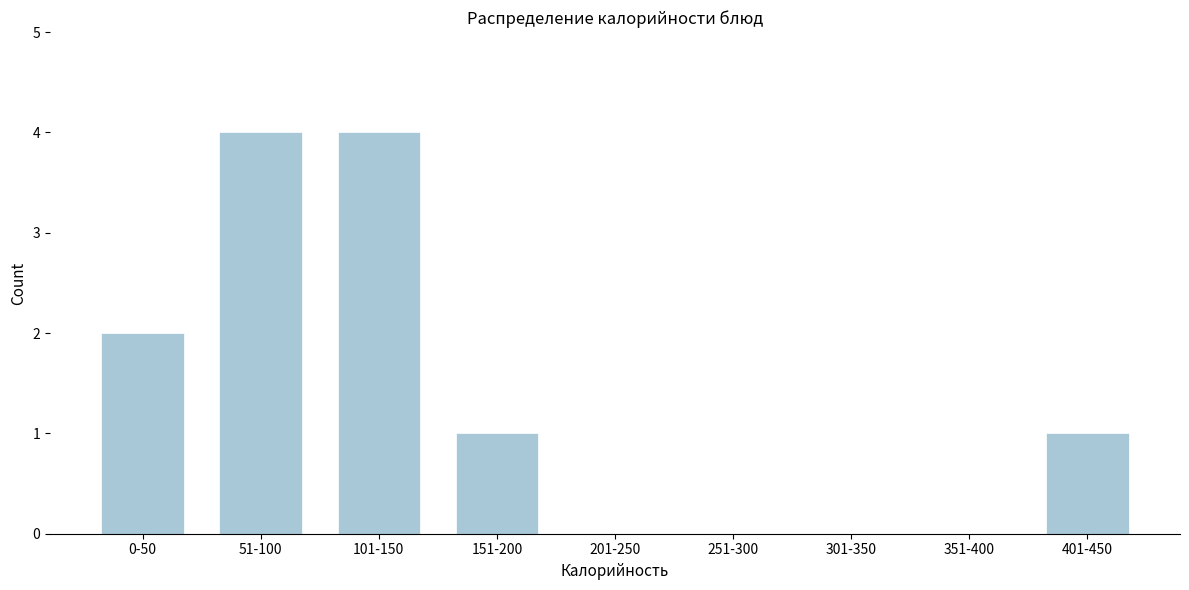

Reading left to right, transcribe all the data shown in this chart.

0-50=2	51-100=4	101-150=4	151-200=1	201-250=0	251-300=0	301-350=0	351-400=0	401-450=1